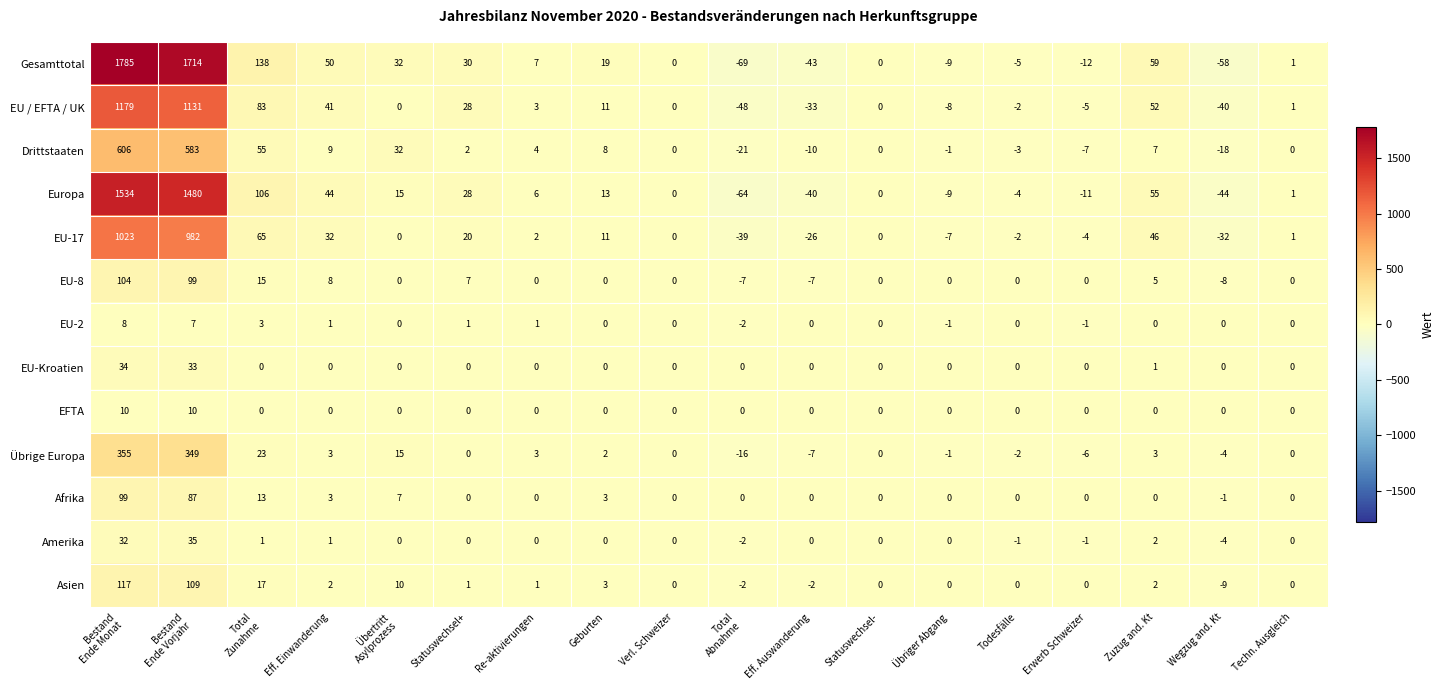

Which series has the largest range (max minus min)?

Gesamttotal